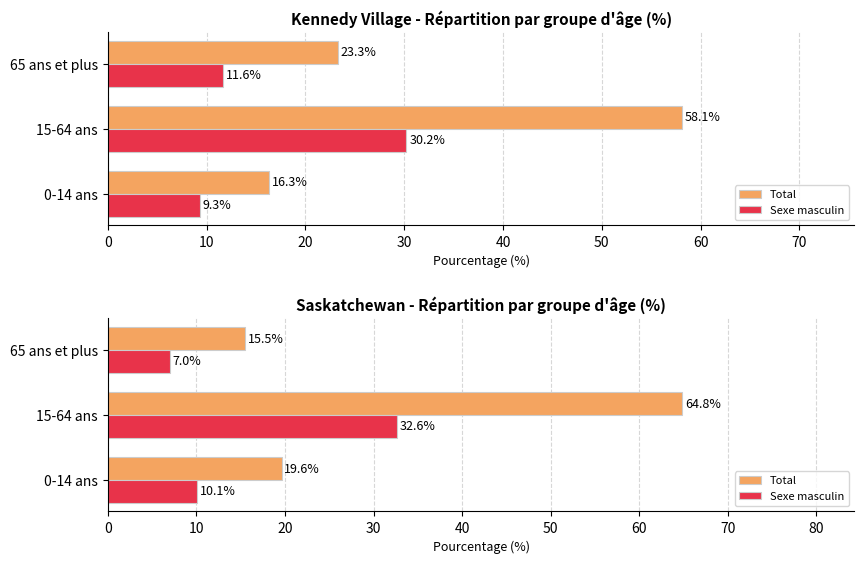

Is the value of Total at 65 ans et plus greater than the value of Sexe masculin at 0-14 ans?

Yes